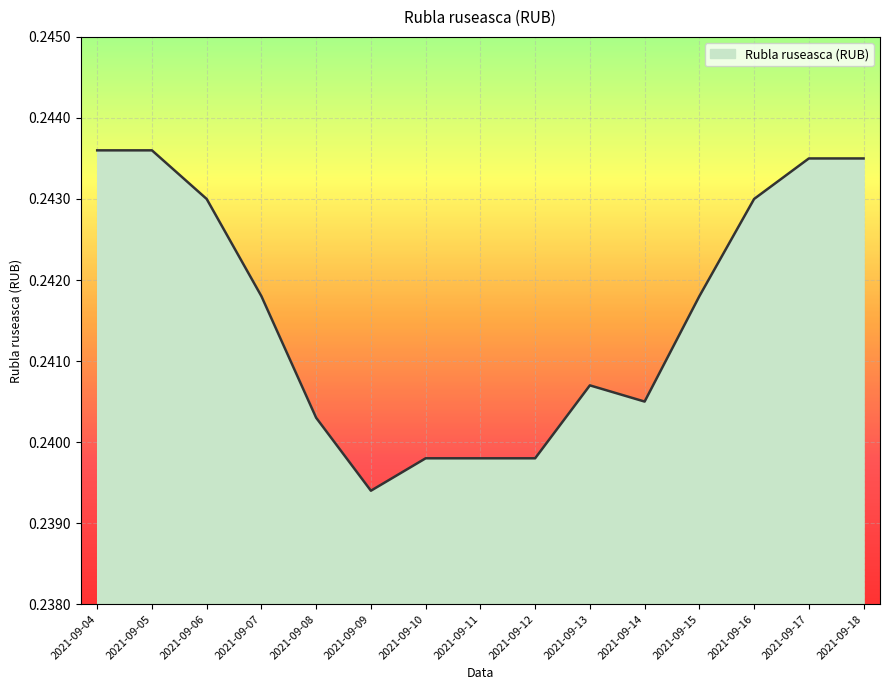

The chart shows a value of 0.4 at 2021-09-09. True or false?

False